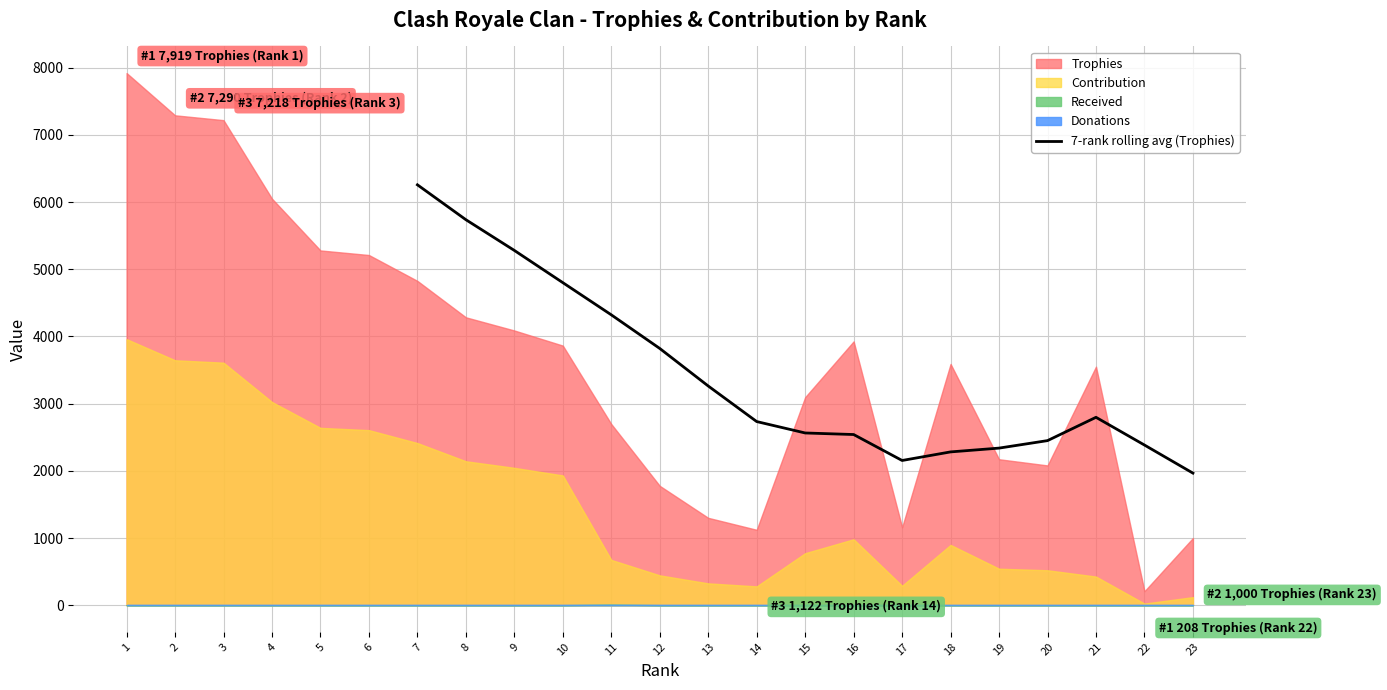

What is the minimum value for 7-rank rolling avg (Trophies)?

1965.6